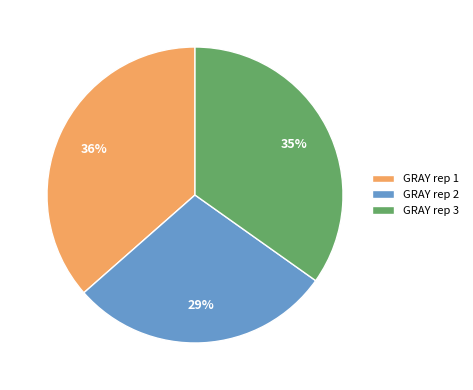

Is there a majority slice in this chart?

No